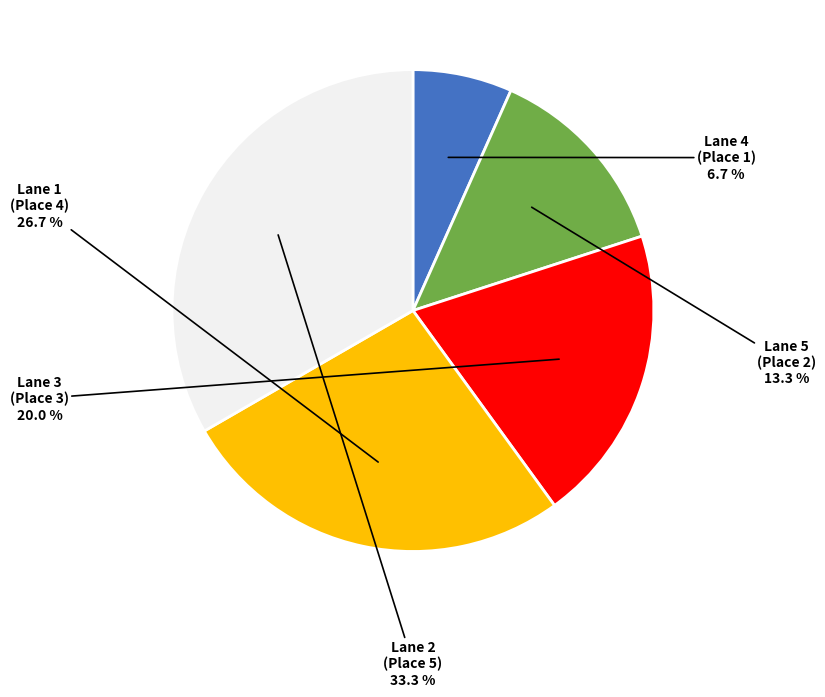

Count the number of slices in the pie.

5